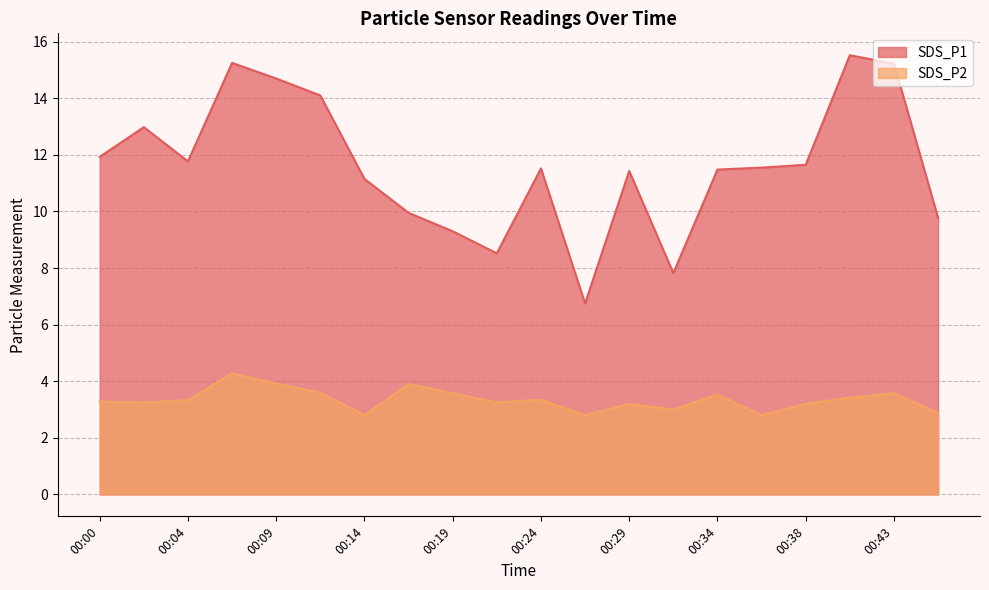

What is the average value of the SDS_P2 series?

3.3